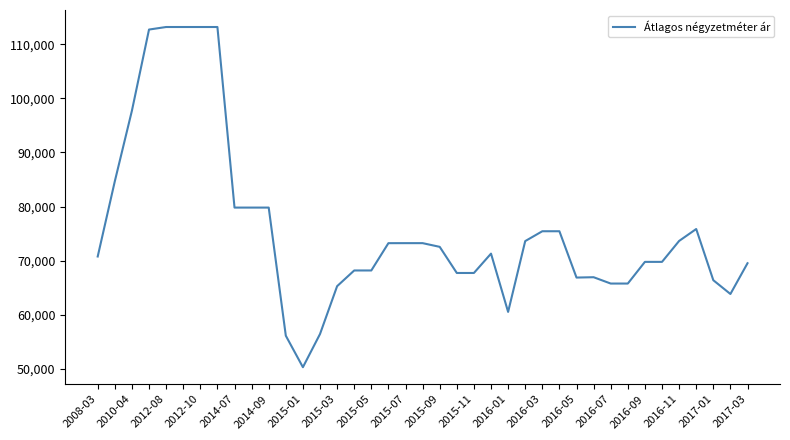

What is the smallest value displayed?

50270